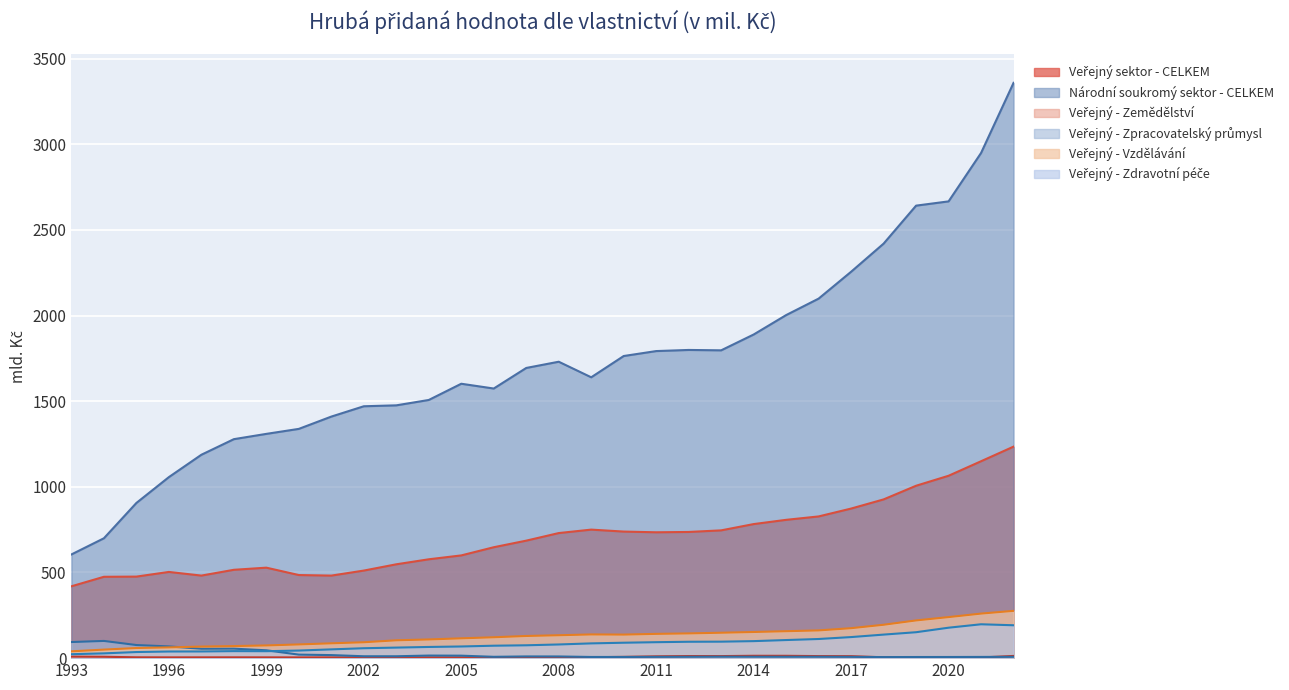

True or false: Veřejný - Vzdělávání and Národní soukromý sektor - CELKEM intersect in this chart.

False